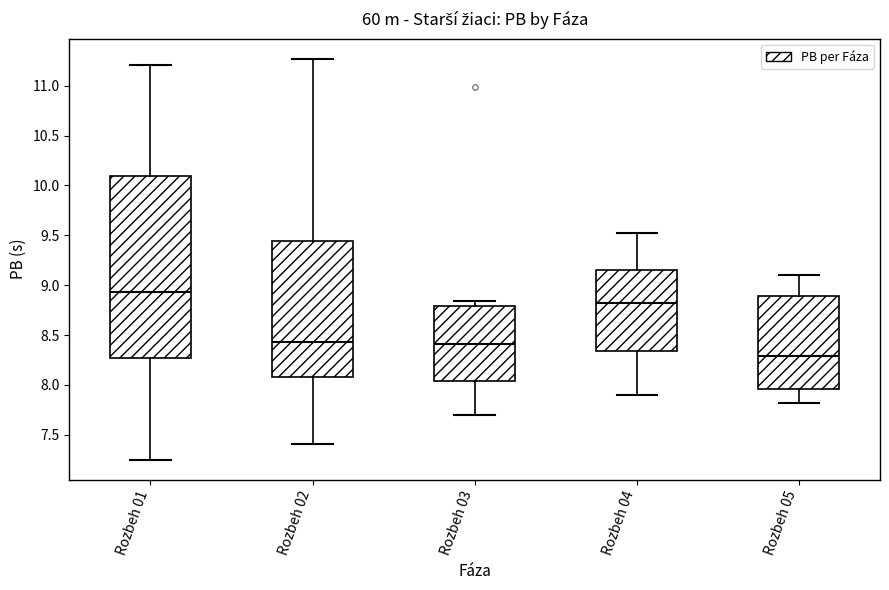

Reading left to right, read every box against the y-axis: the position of its median line, the range the box covers, and the ends of its whiskers. The values are not printed on the chart, so give them approximately, as read against the axis.

Rozbeh 01: median 8.95, box 8.25 to 10.10, whiskers 7.25 to 11.20
Rozbeh 02: median 8.45, box 8.10 to 9.45, whiskers 7.40 to 11.25
Rozbeh 03: median 8.40, box 8.05 to 8.80, whiskers 7.70 to 8.85
Rozbeh 04: median 8.80, box 8.35 to 9.15, whiskers 7.90 to 9.50
Rozbeh 05: median 8.30, box 7.95 to 8.90, whiskers 7.80 to 9.10